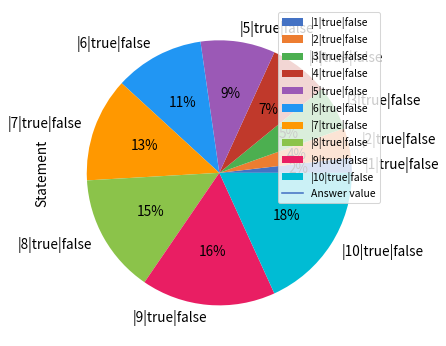

To the nearest percent, what percentage of the pie is |4|true|false?

7%